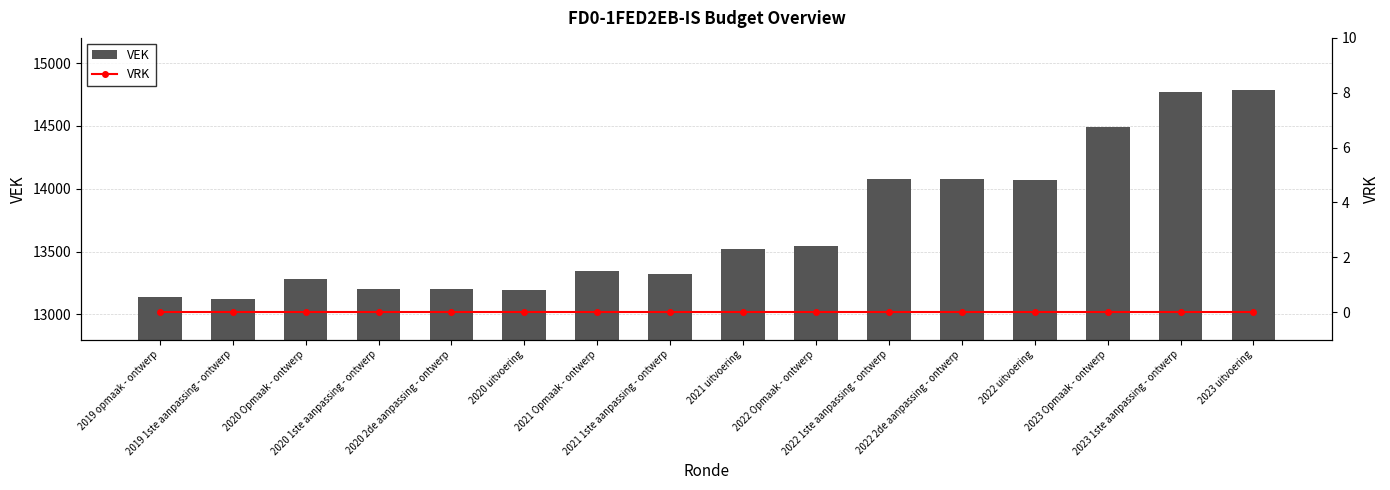

What is the sum of all VEK values?

219156